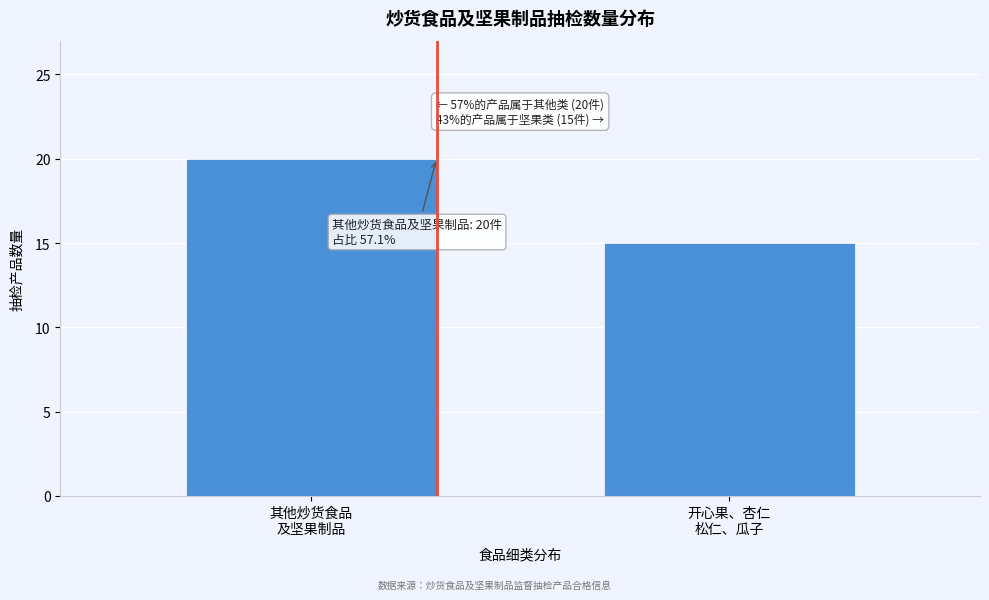

Reading right to left, what are all the values shown in this chart?

15	20